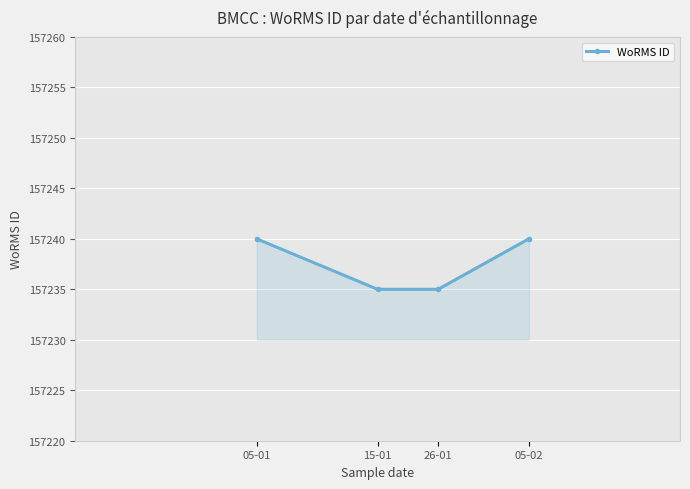

True or false: the data shows 157240 at 05-01.

True